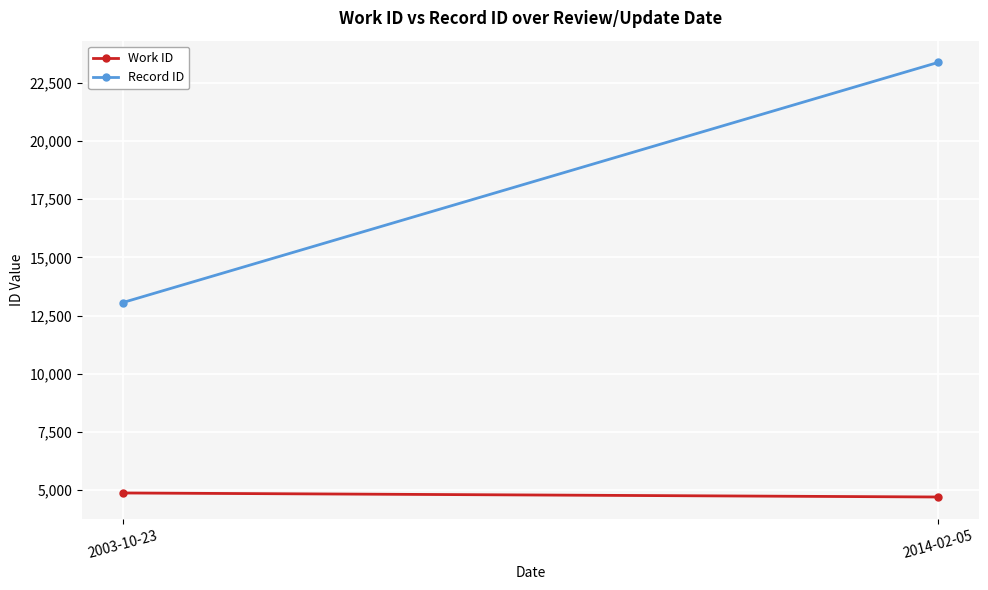

Between 2003-10-23 and 2014-02-05, which series saw the biggest shift?

Record ID